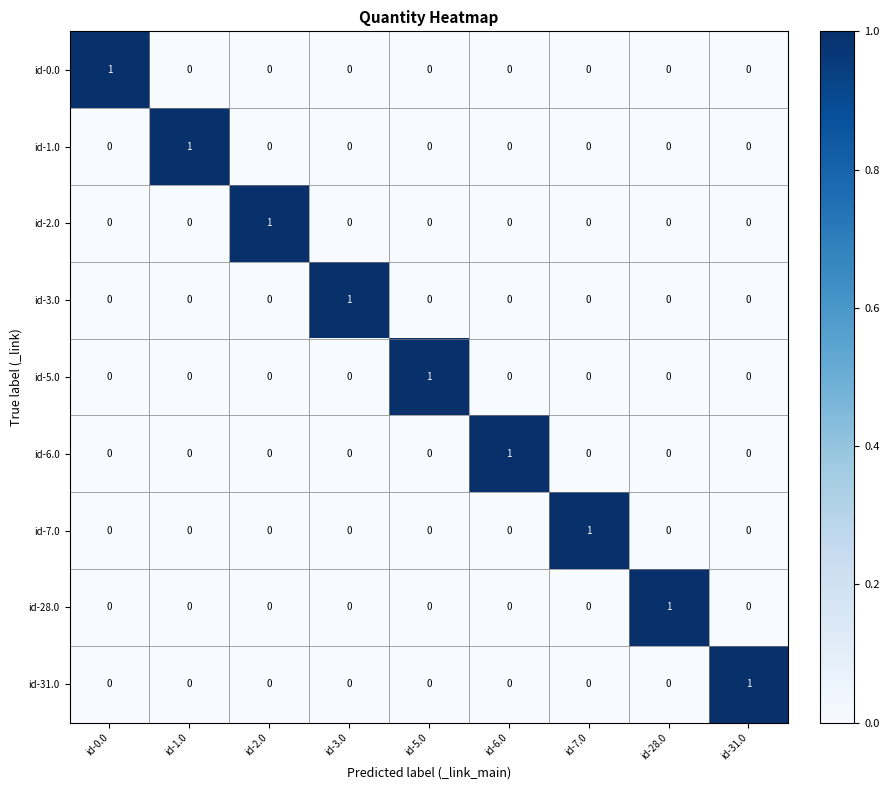

At how many categories does at least one series exceed 0?

9